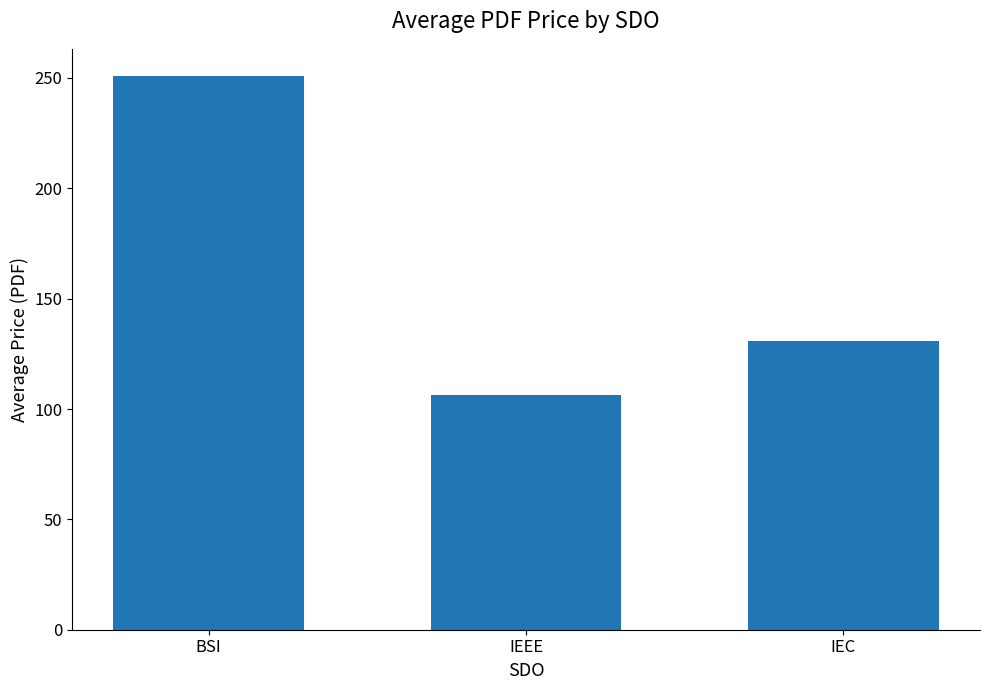

Does the chart contain any negative values?

No